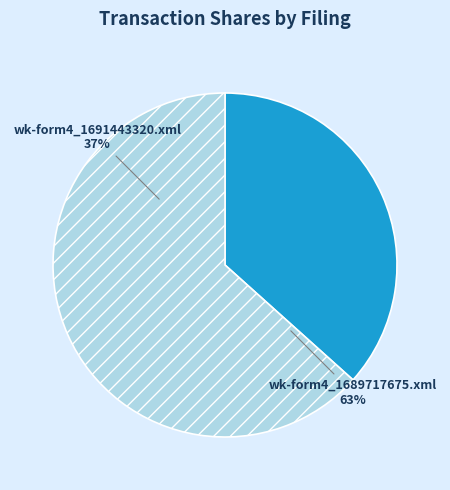

Combined, what portion of the pie is wk-form4_1691443320.xml and wk-form4_1689717675.xml?

100.0%